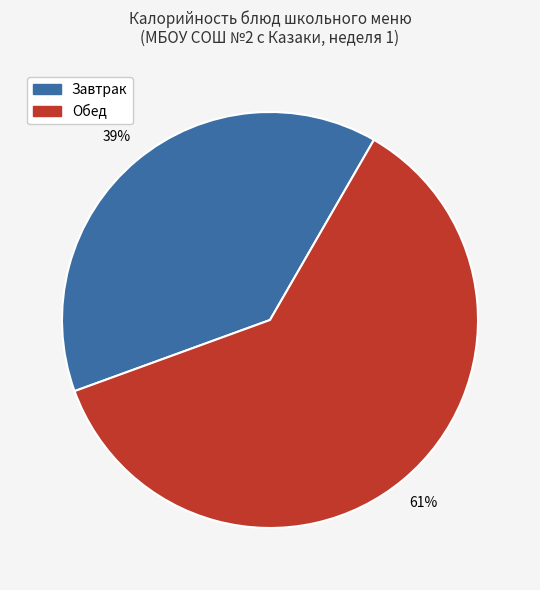

How many segments does this pie chart have?

2